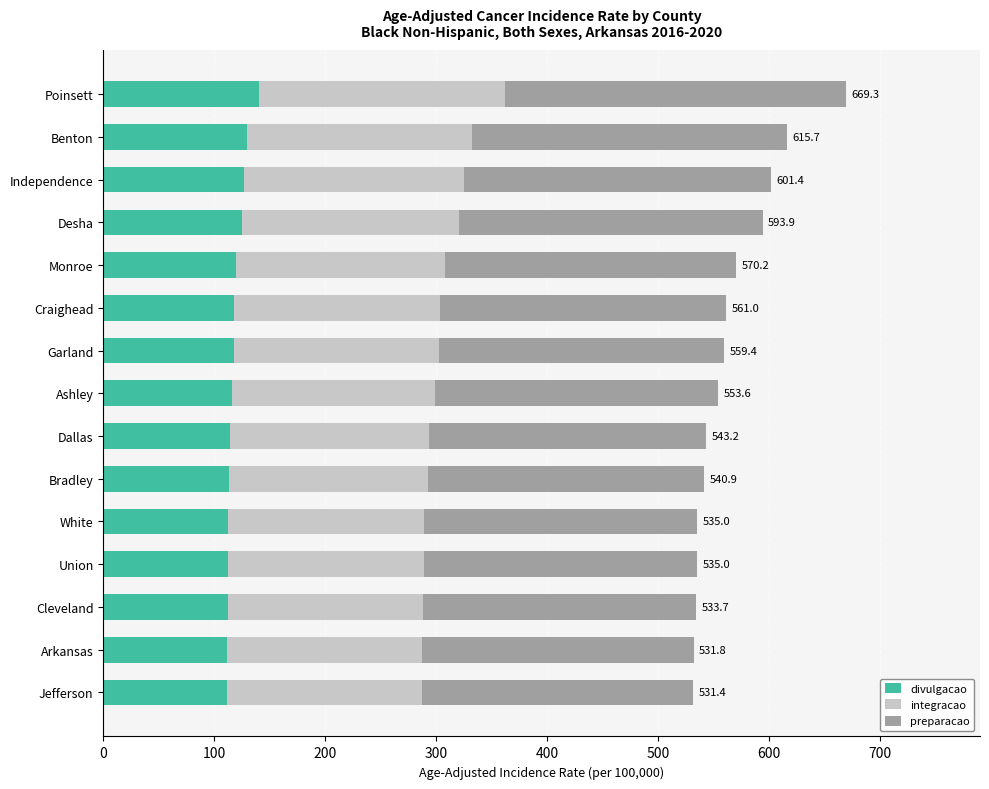

What is the minimum value for divulgacao?

111.6